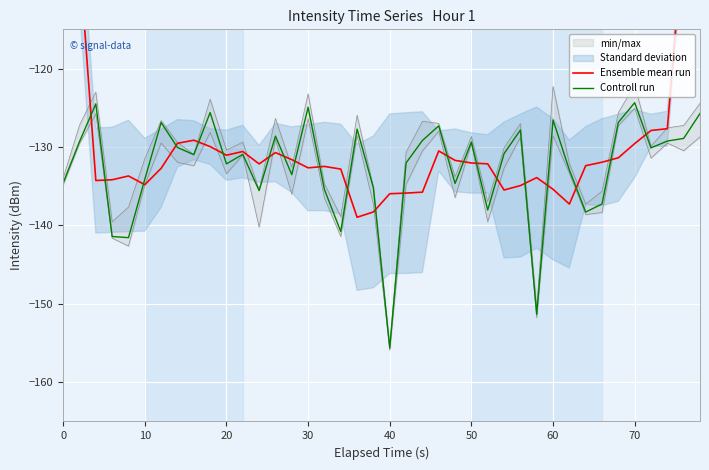

Is it true that Controll run equals -124.9 at 30?

True